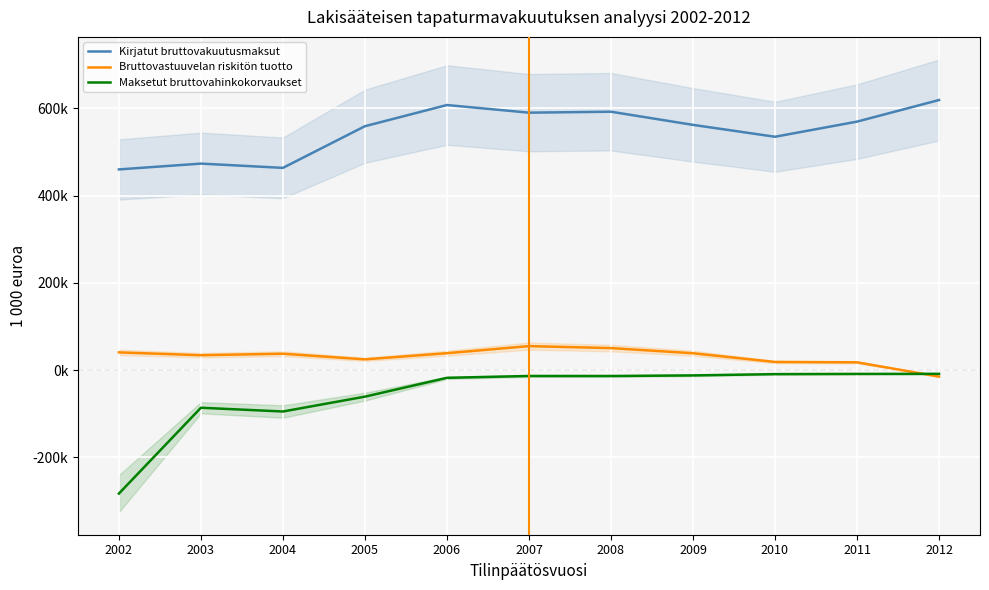

What is the value of the Maksetut bruttovahinkokorvaukset point at the 5th from the left?

-17648.7